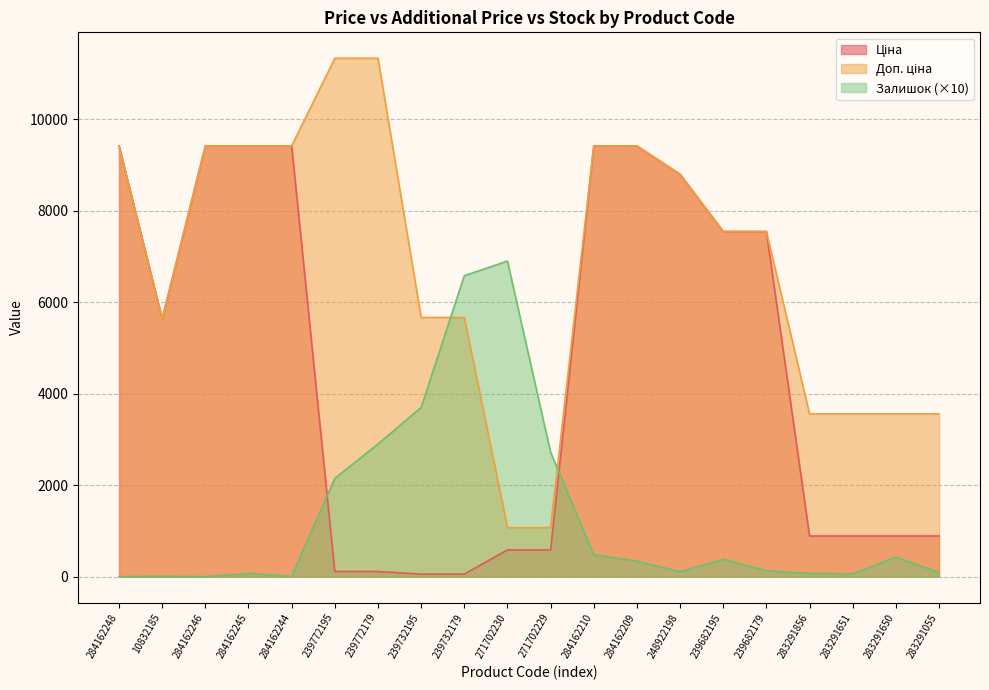

How many positive values does the Залишок series have?

18